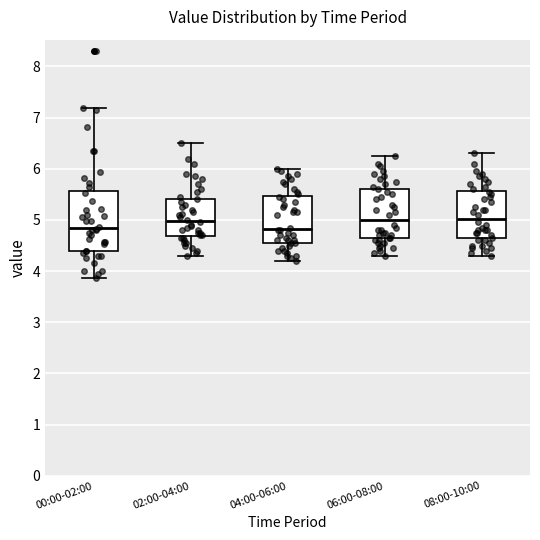

Which box is the tallest, from its lower edge to its upper edge?

00:00-02:00